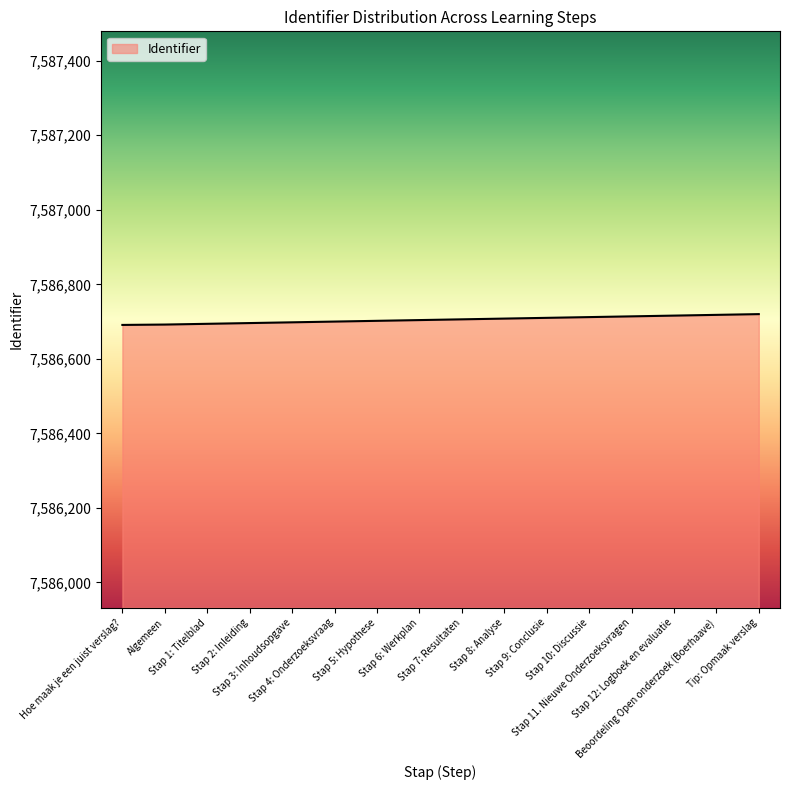

What is the maximum value shown in the chart?

7586720